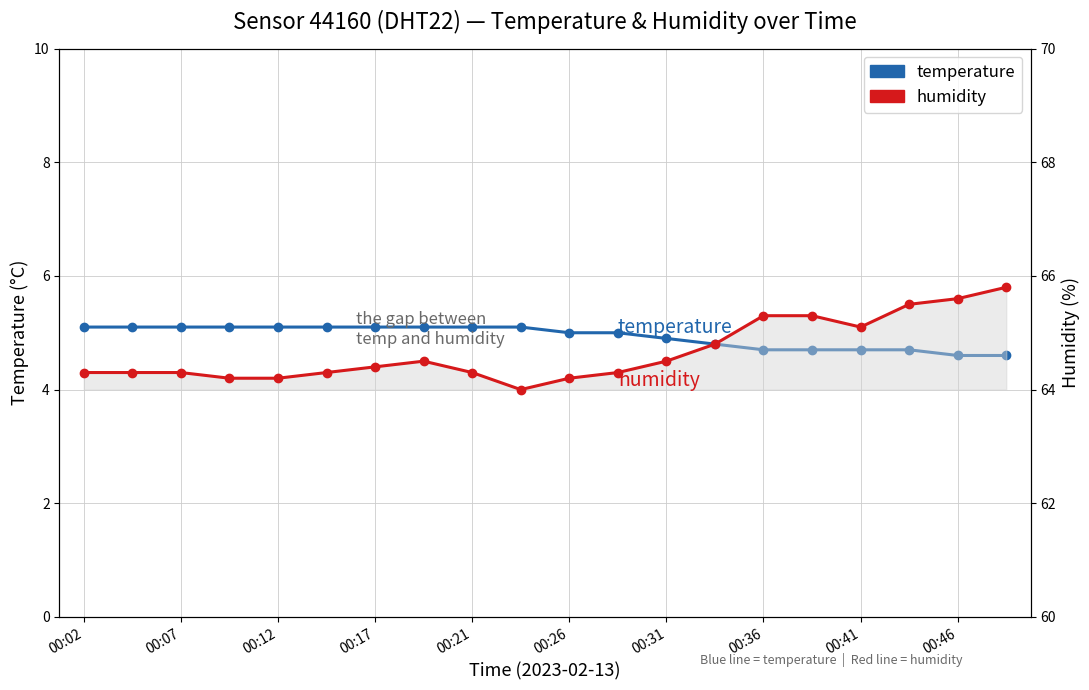

What is the average value of the temperature series?

4.9